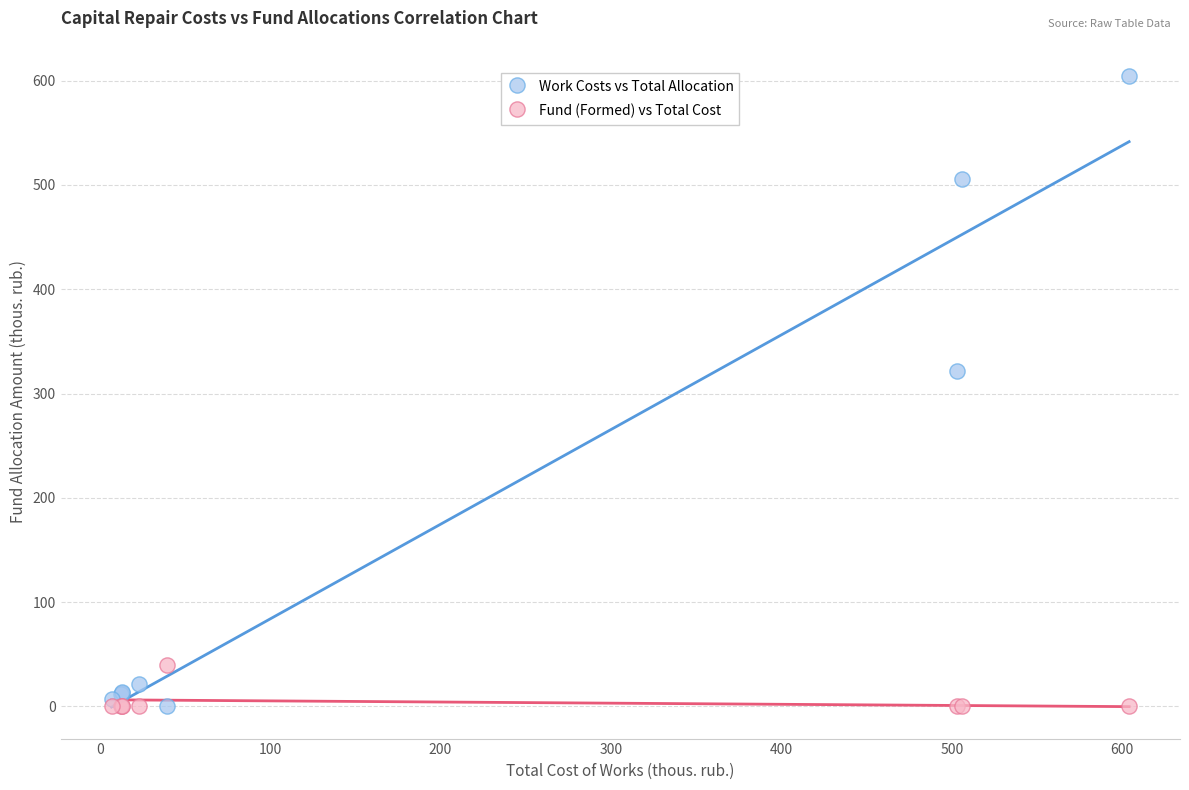

Across all series, what Y value is closest to 301?

321.8